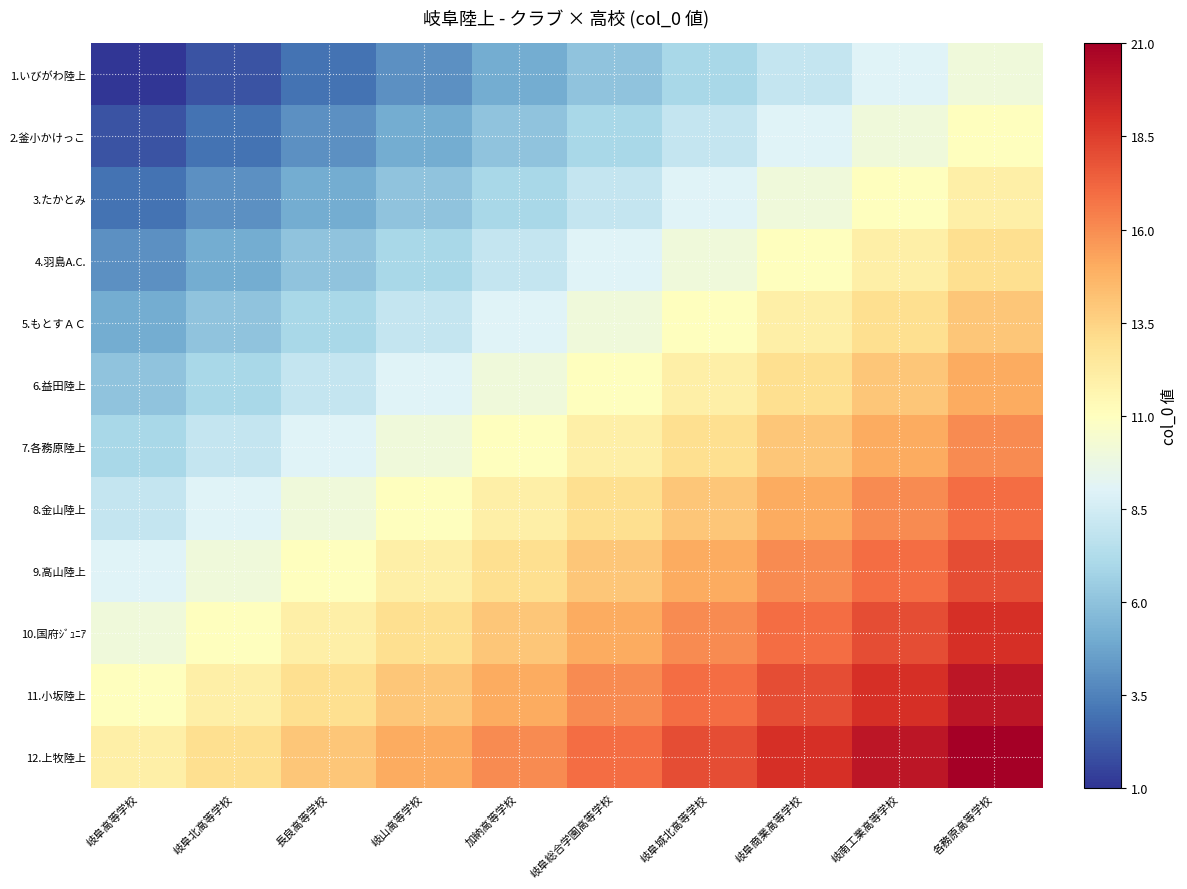

How many distinct data groups are displayed?

12